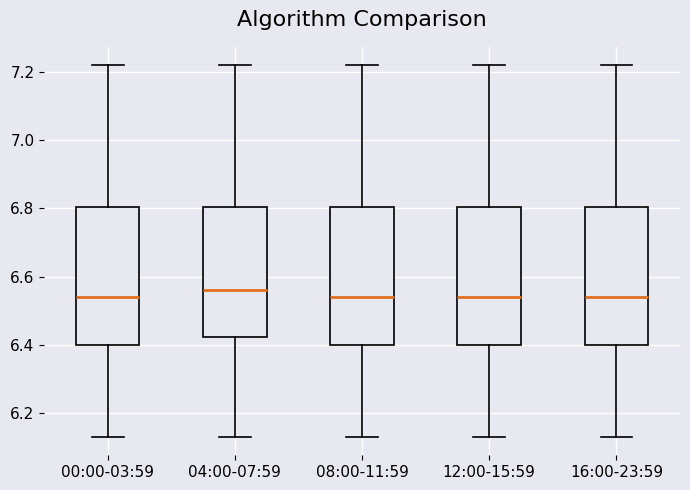

Where does the lower whisker of the box for 08:00-11:59 end on the y-axis? The values are not printed on the chart, so give them approximately, as read against the axis.

6.14